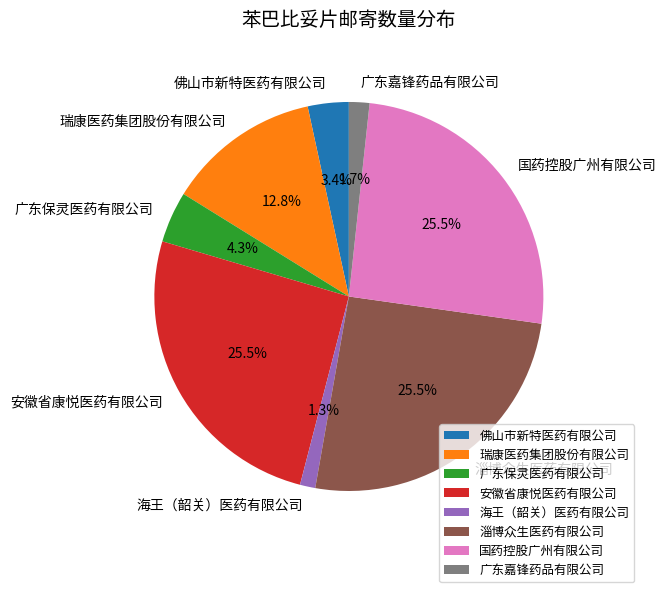

Is it true that 海王（韶关）医药有限公司 is 1% of the pie?

True